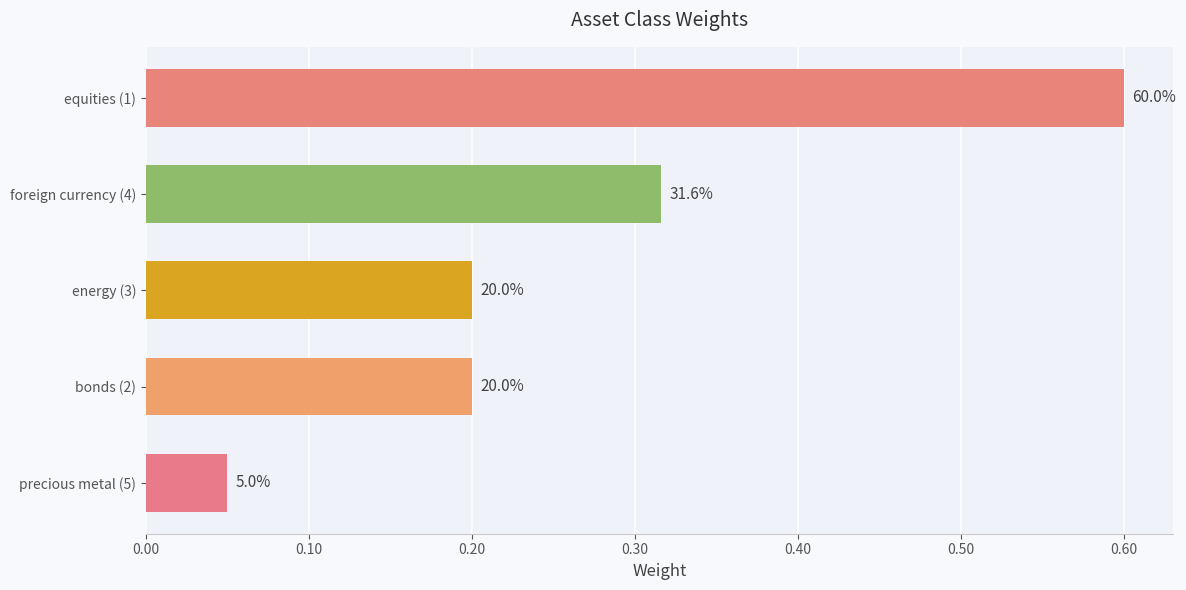

Are the bars horizontal?

Yes